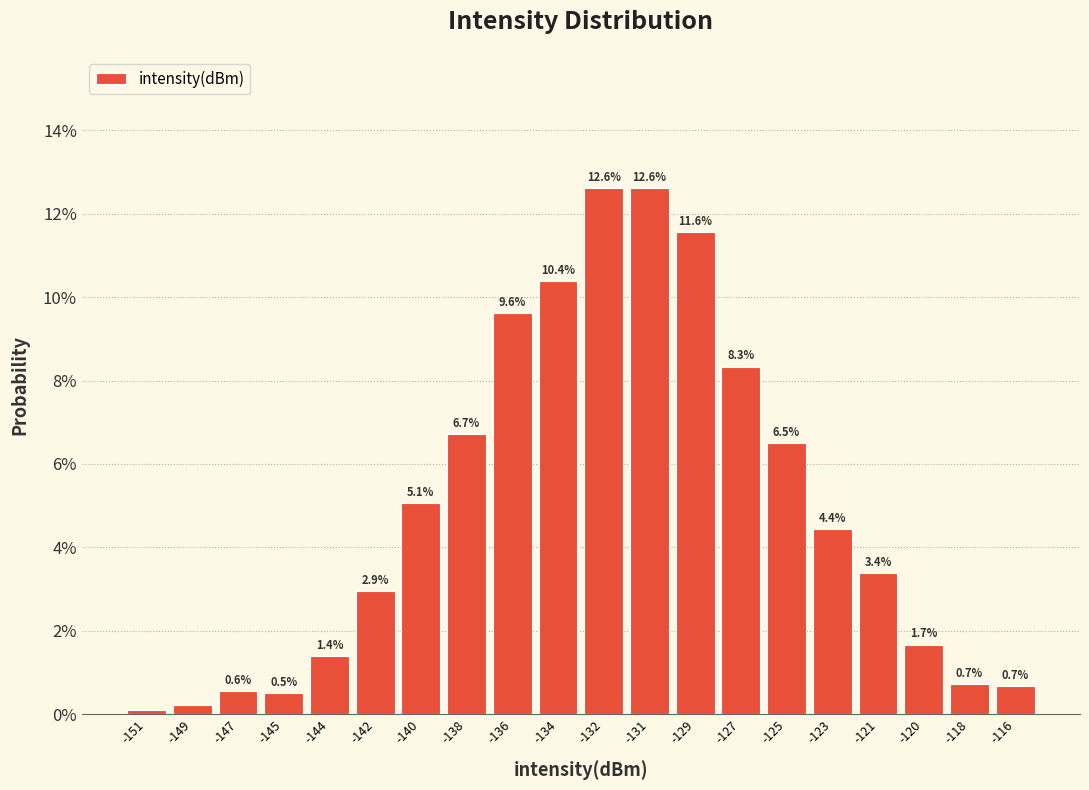

Does the chart contain any negative values?

No